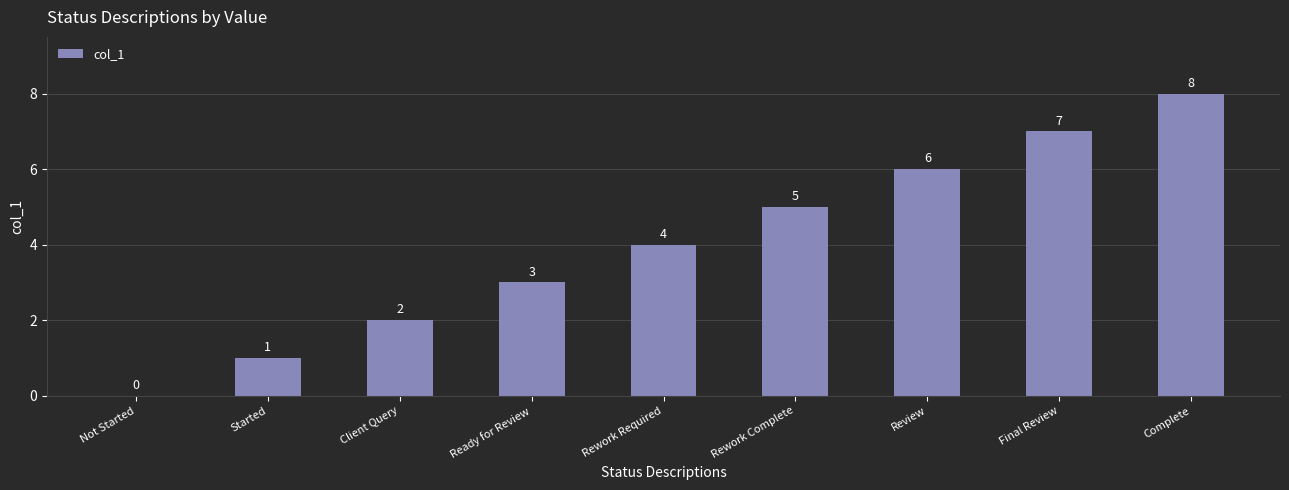

How many values are above zero?

8